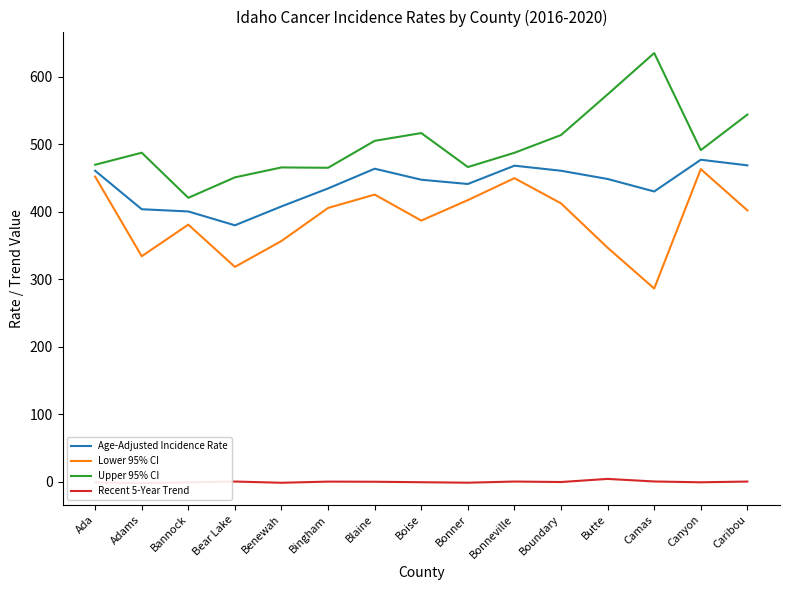

True or false: Recent 5-Year Trend and Age-Adjusted Incidence Rate cross at least once.

False